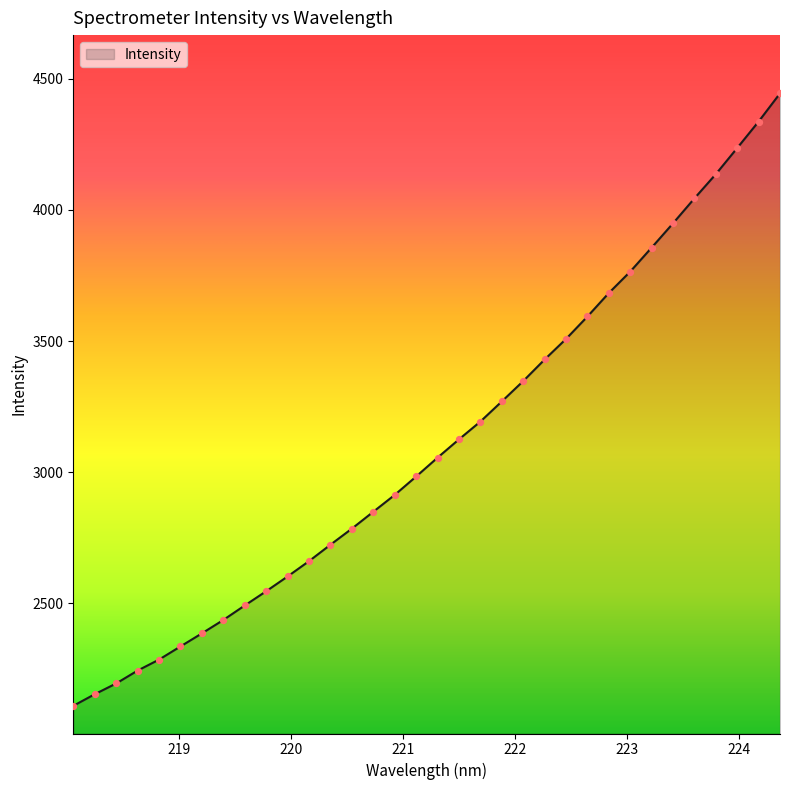

What is the minimum value shown in the chart?

2109.3